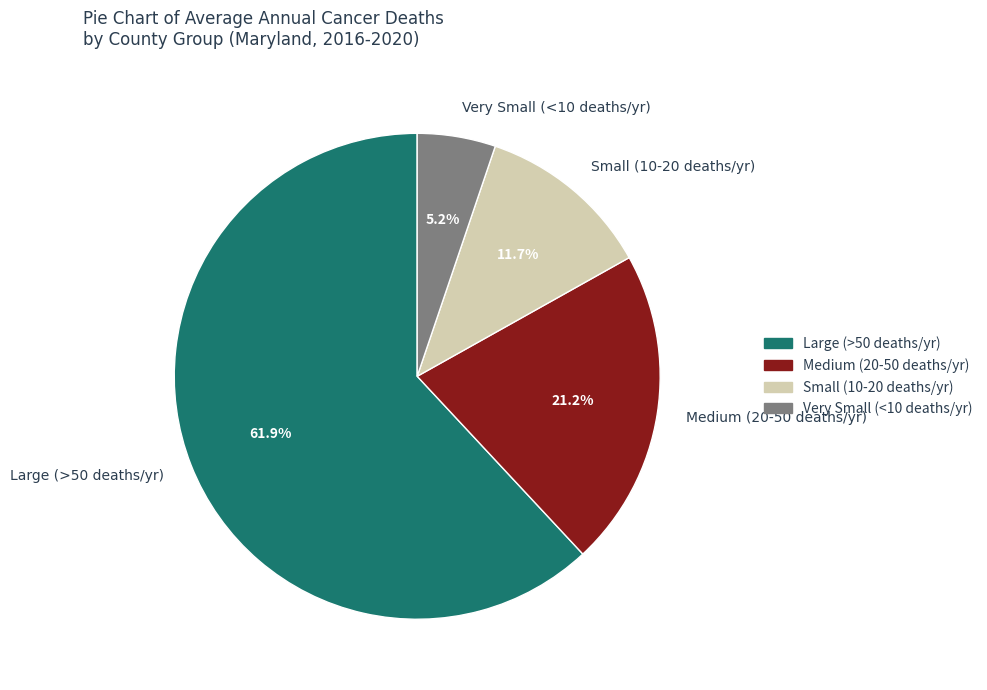

Is there a majority slice in this chart?

Yes